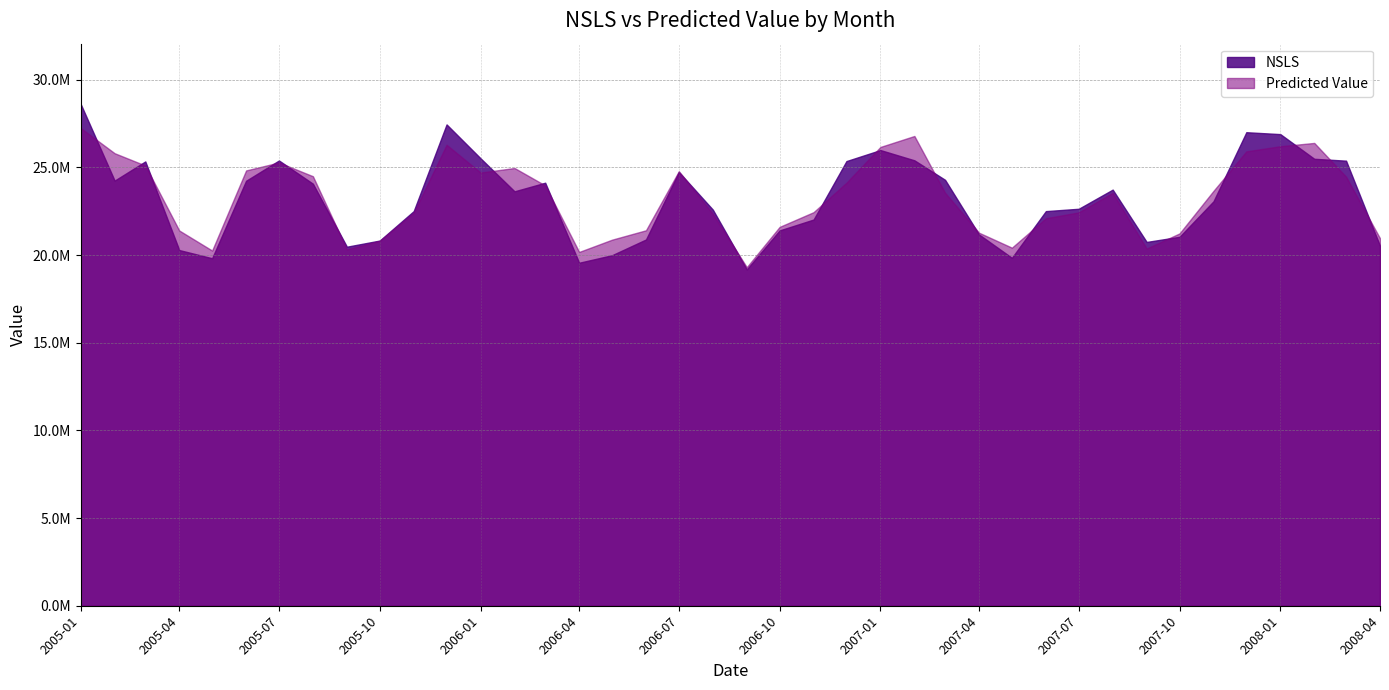

At which category is the sum across all series the highest?

2005-01